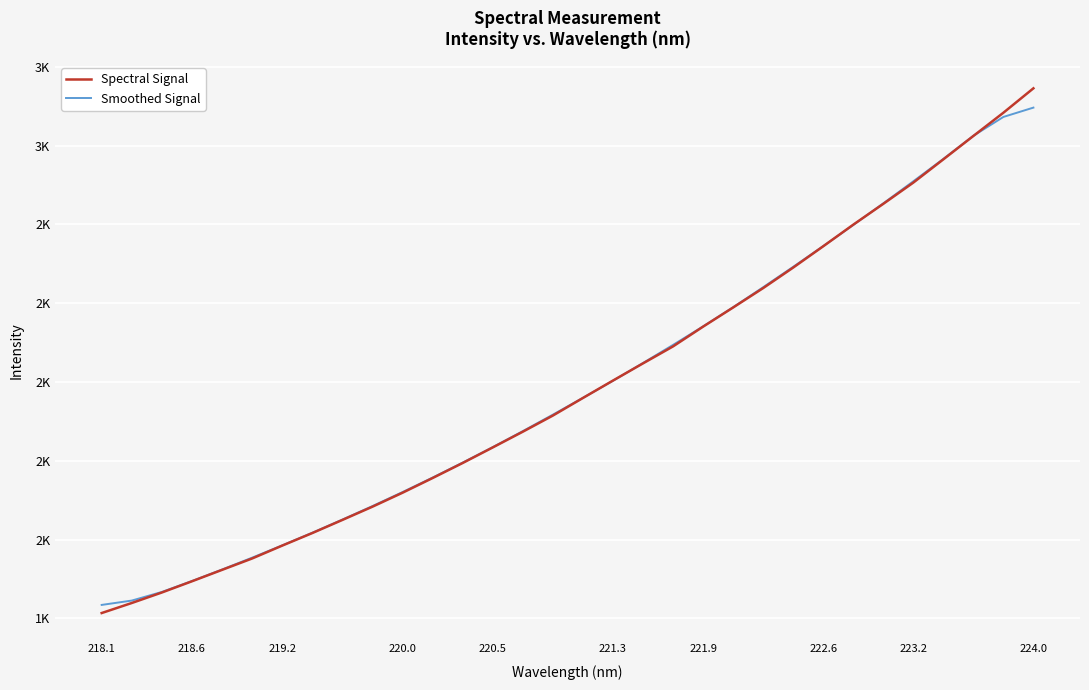

Which series has the largest range (max minus min)?

Spectral Signal